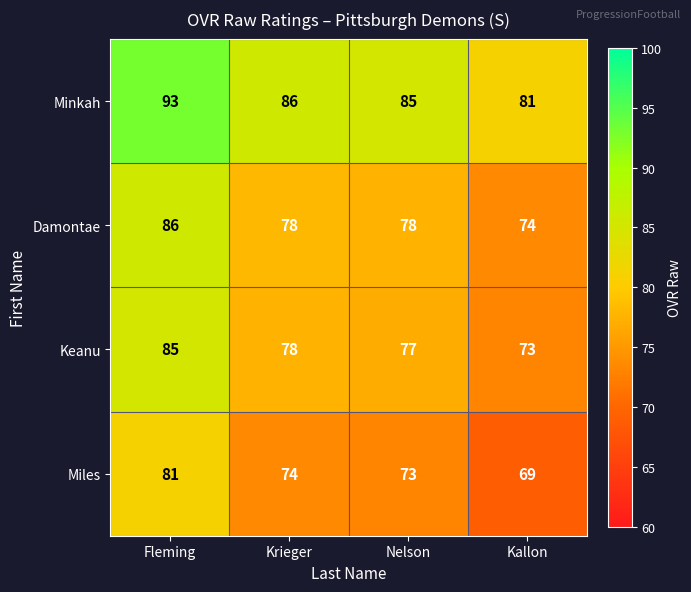

At which label does Damontae reach its peak?

Fleming